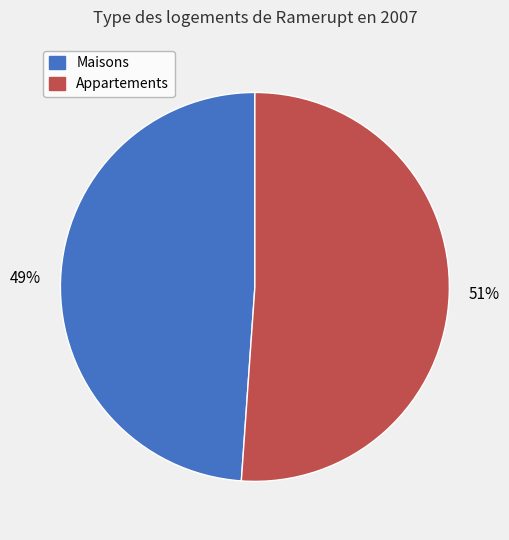

To the nearest percent, what is the average slice percentage?

50%